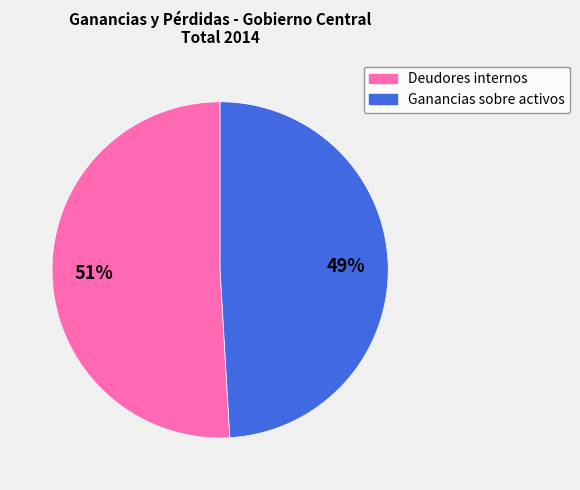

To the nearest percent, what is the average slice percentage?

50%